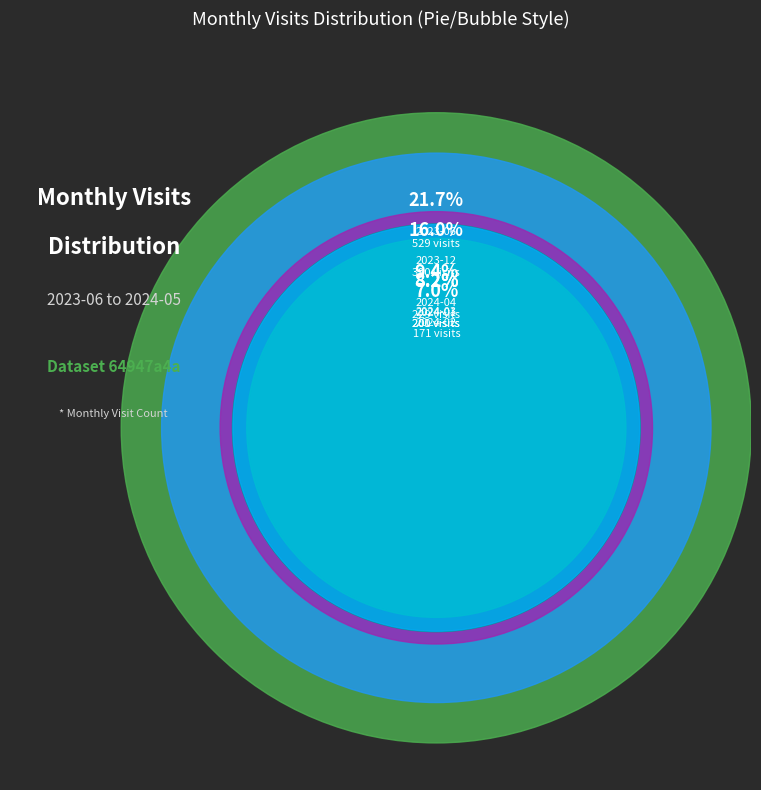

Is it true that 2023-11 is 6% of the pie?

True